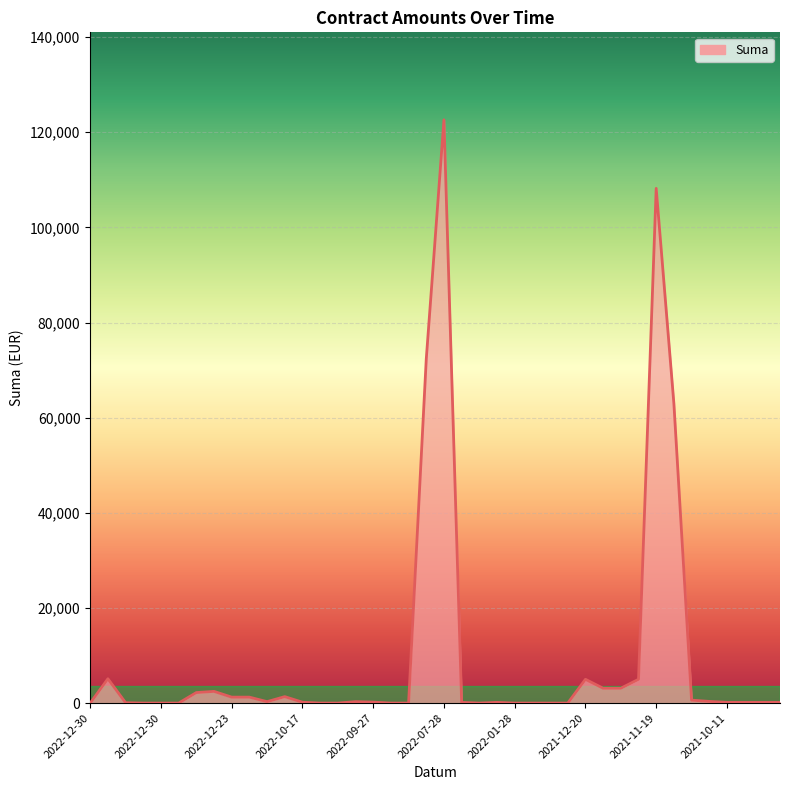

What is the sum of all values?

398951.3